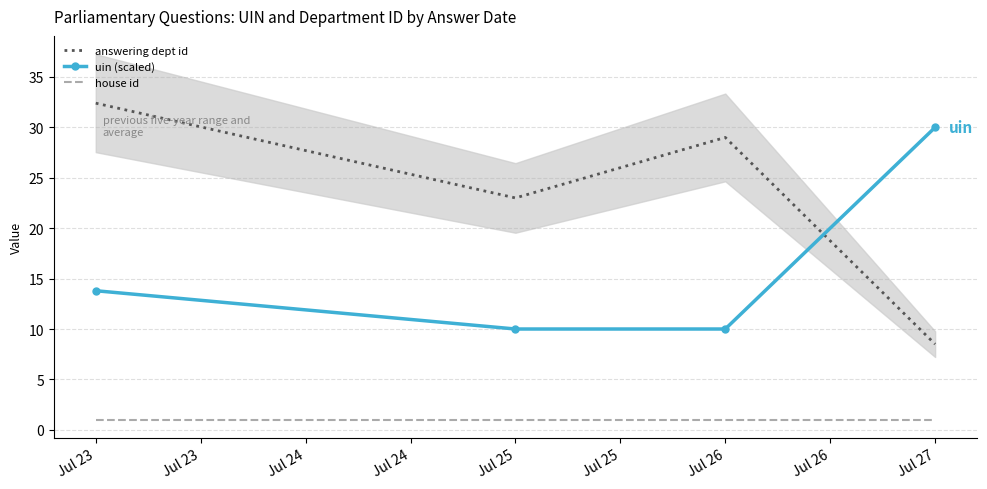

Rank the series by their maximum value, from lowest to highest.

house id, uin (scaled), answering dept id